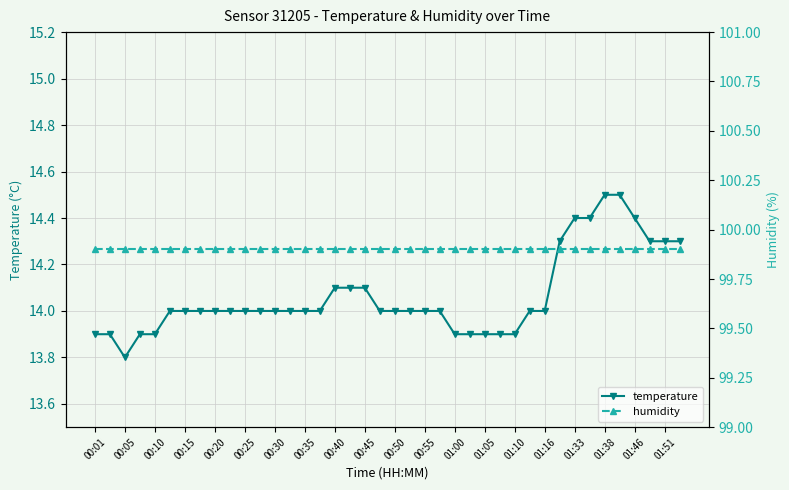

Where is the first local minimum for temperature?

00:05